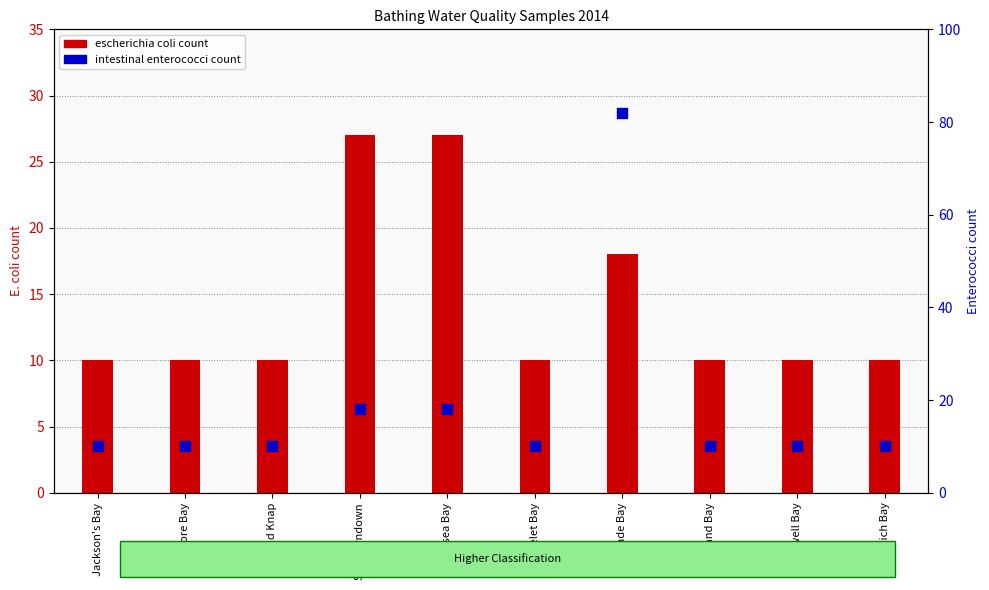

At how many categories does at least one series exceed 61?

1